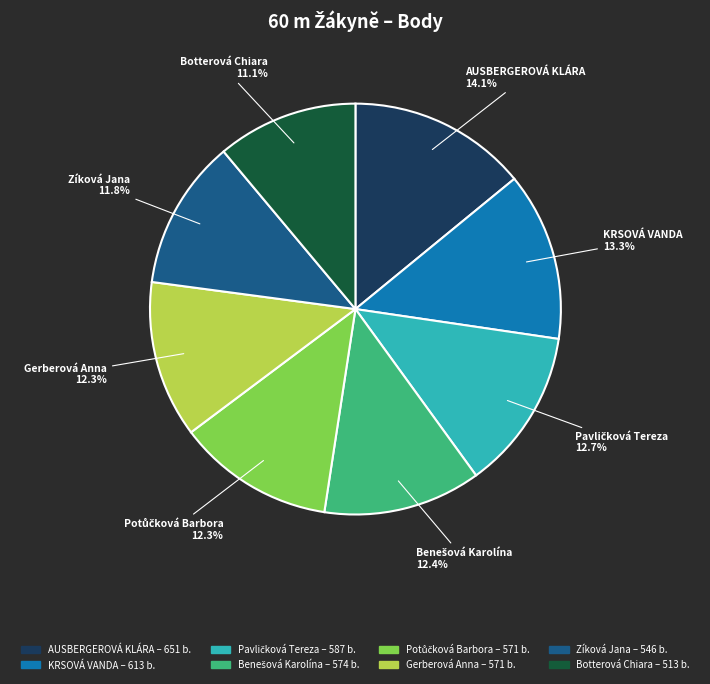

How much of the chart is everything except KRSOVÁ VANDA?

86.7%